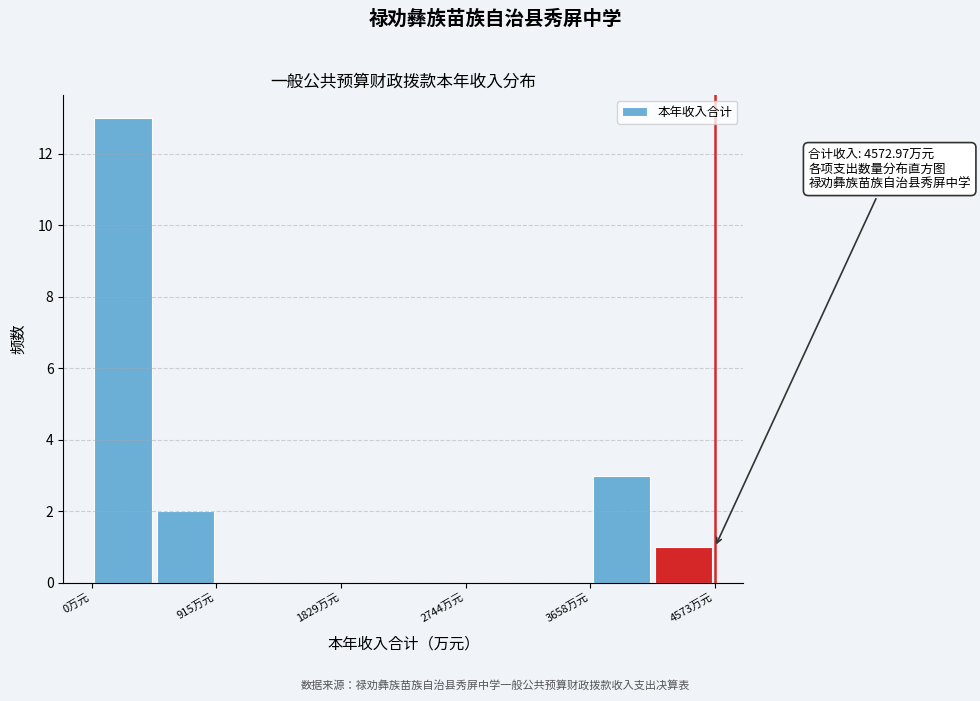

Over which range of the x-axis is the bar tallest?

0 to 500